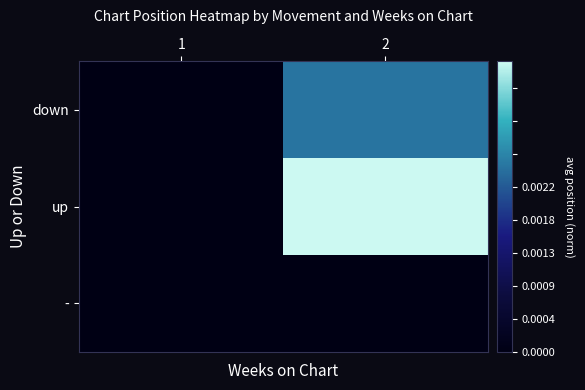

Rank the series by their average value, from lowest to highest.

-, down, up